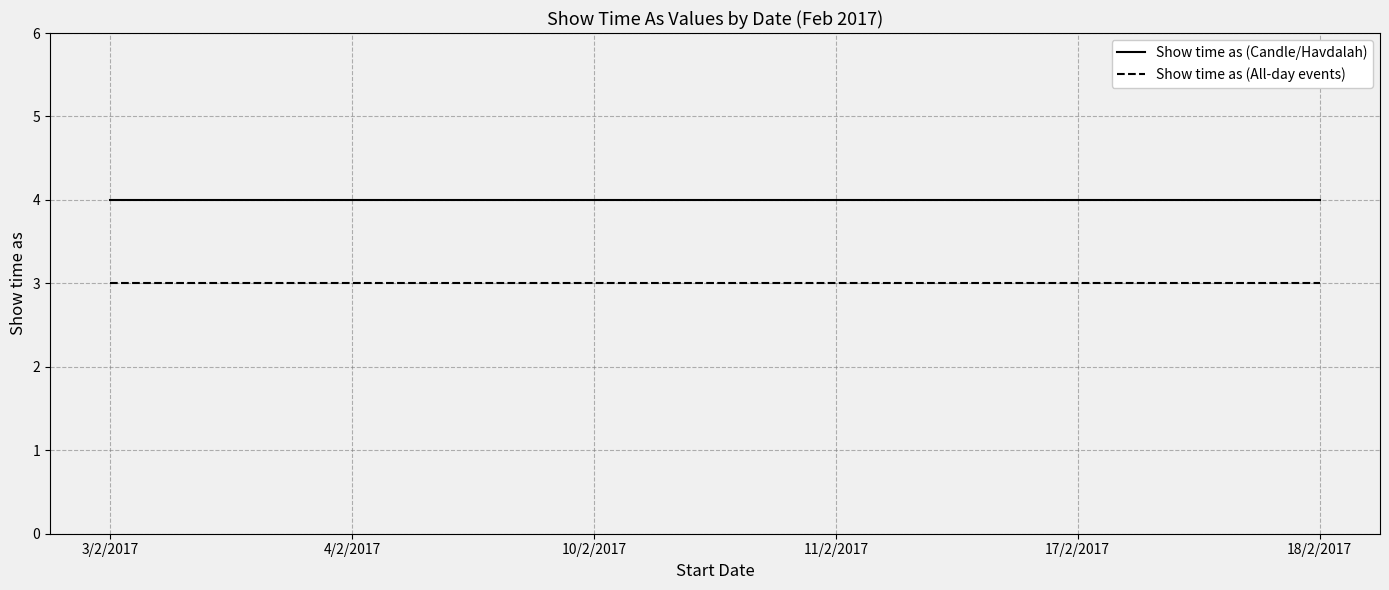

The Show time as (All-day events) series shows 1 at 17/2/2017. True or false?

False